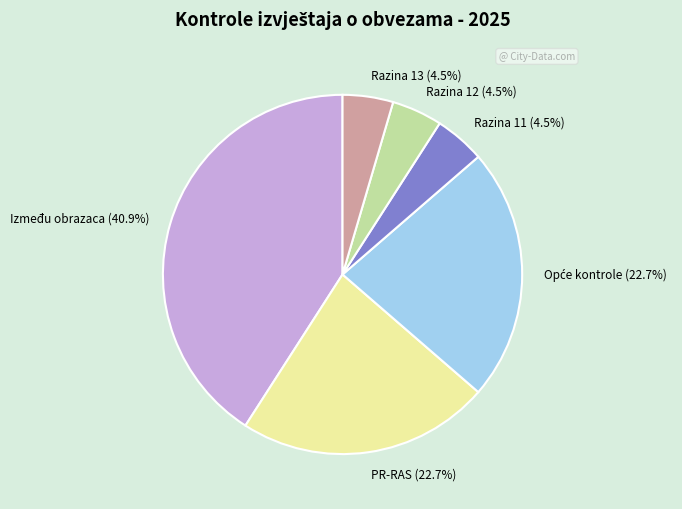

Approximately how many times larger is the value at PR-RAS (22.7%) compared to Razina 13 (4.5%)?

5.0